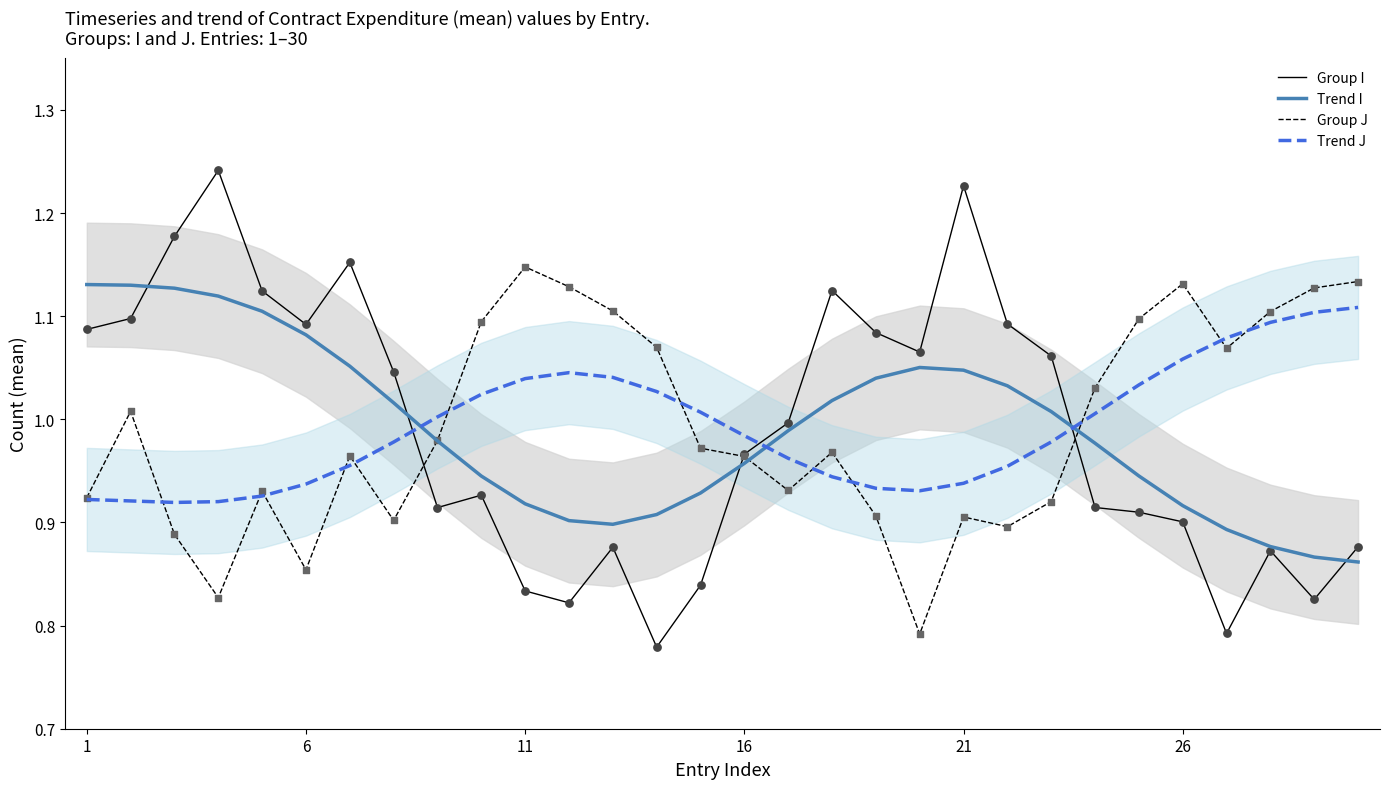

True or false: Trend J and Trend I cross at least once.

True